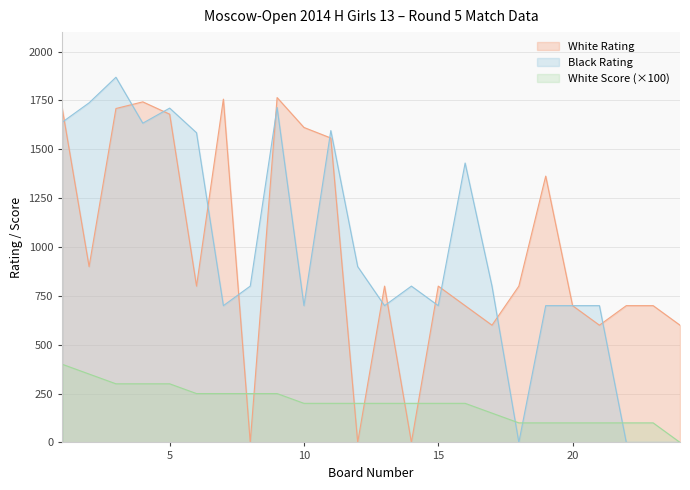

How many times do White Rating and Black Rating cross each other?

13